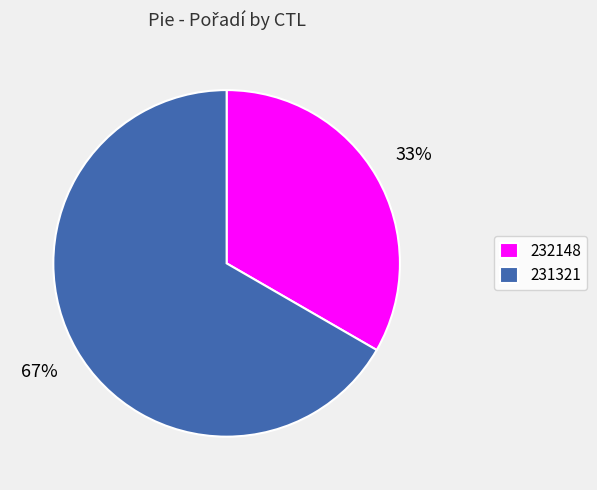

Combined, do 231321 and 232148 account for over 50%?

Yes